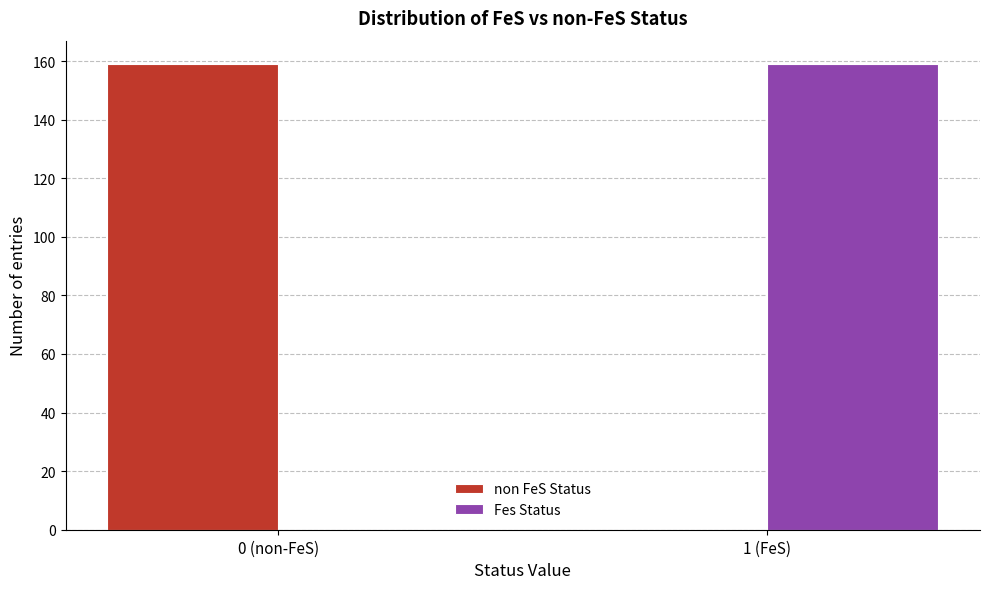

Reading right to left, list all the values displayed in this chart.

non FeS Status: 1 (FeS)=0	0 (non-FeS)=159
Fes Status: 1 (FeS)=159	0 (non-FeS)=0